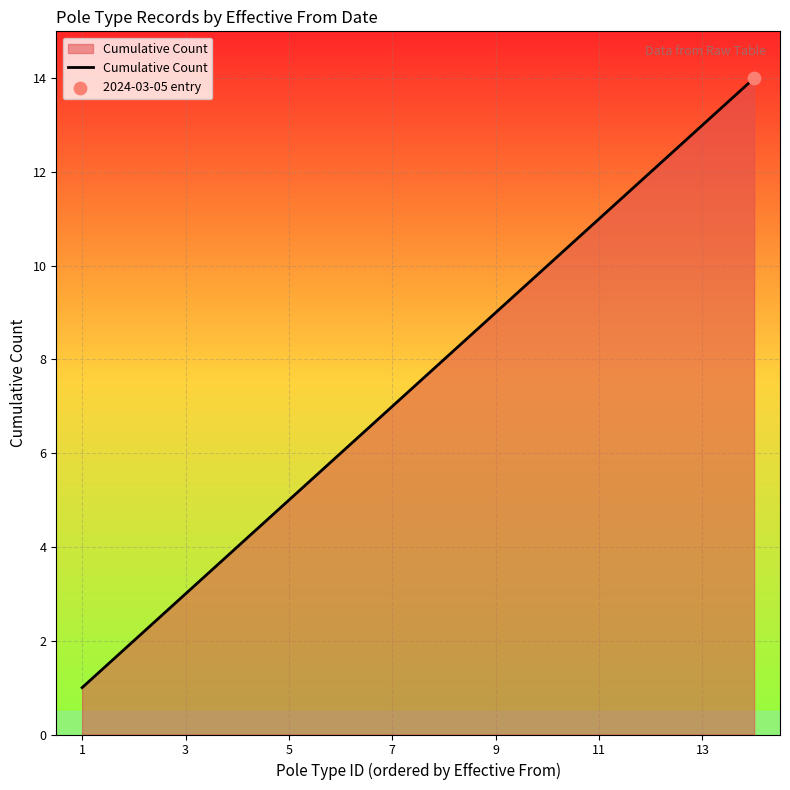

How many lines are shown in the chart?

1